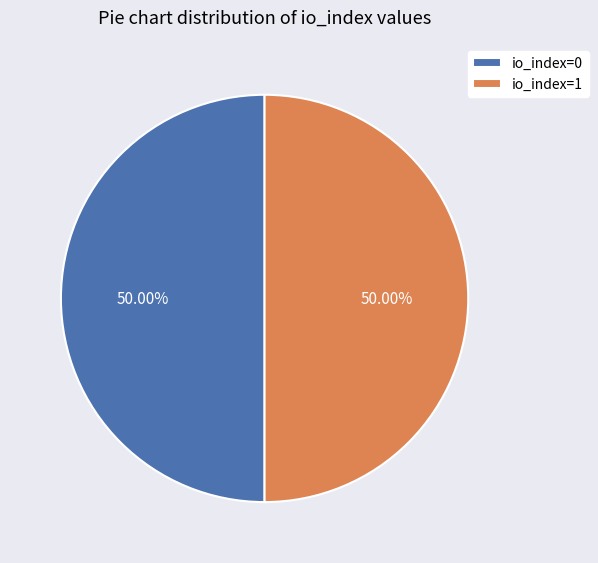

What is the ratio of the value at io_index=1 to the value at io_index=0?

1.0